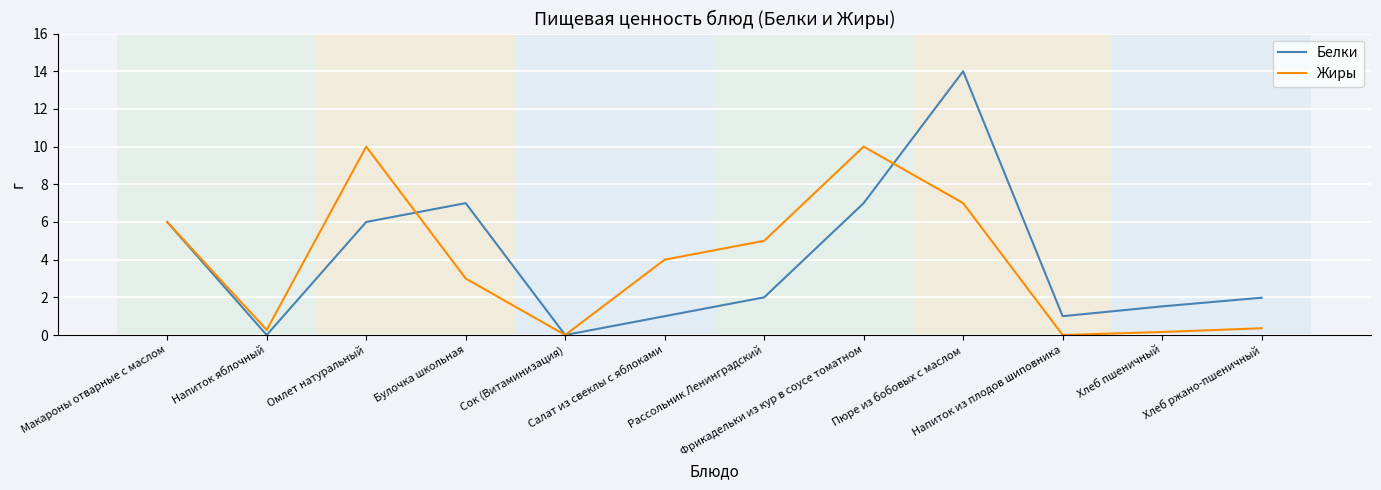

List the series in order of their peak value, highest first.

Белки, Жиры